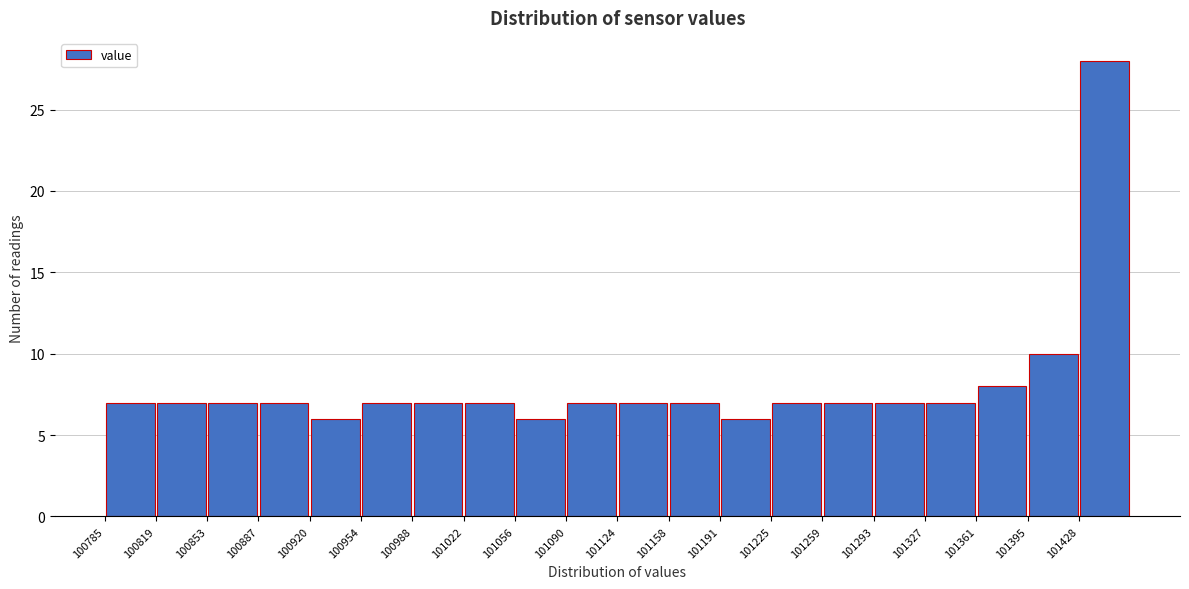

Which range on the x-axis has the tallest bar?

101430 to 101465